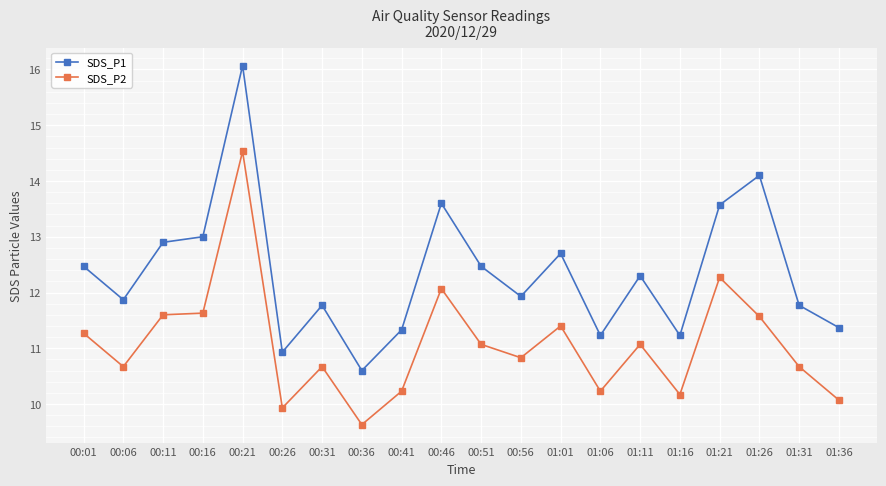

Rank the series by their maximum value, from highest to lowest.

SDS_P1, SDS_P2